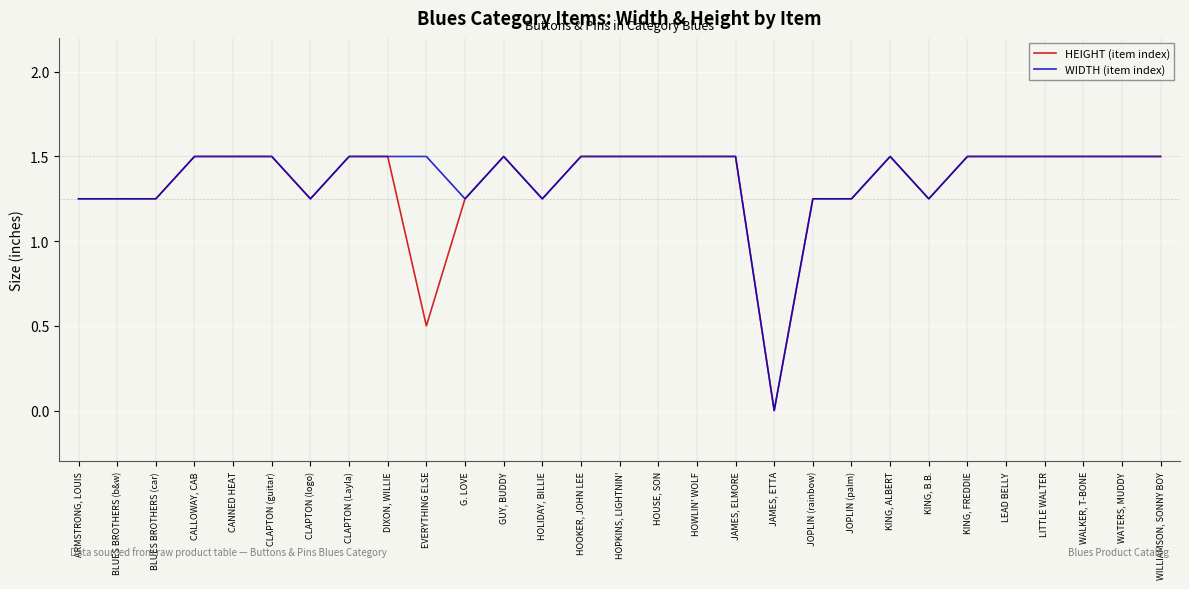

The value of HEIGHT (item index) at WILLIAMSON, SONNY BOY is 1.0. True or false?

False